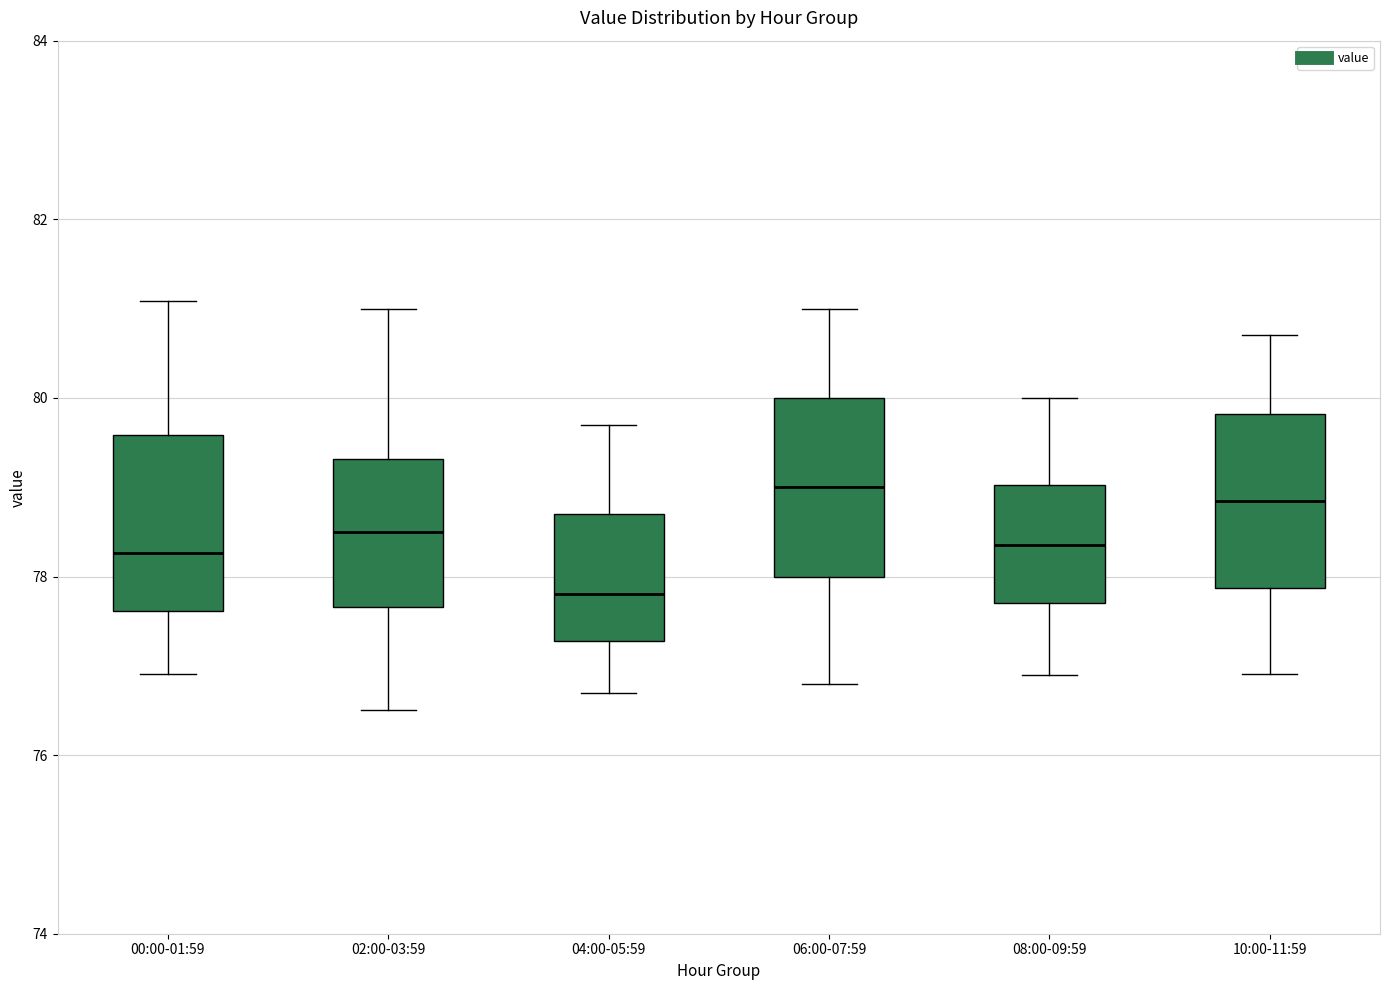

Where is the upper edge of the box for 00:00-01:59 on the y-axis? The values are not printed on the chart, so give them approximately, as read against the axis.

79.6